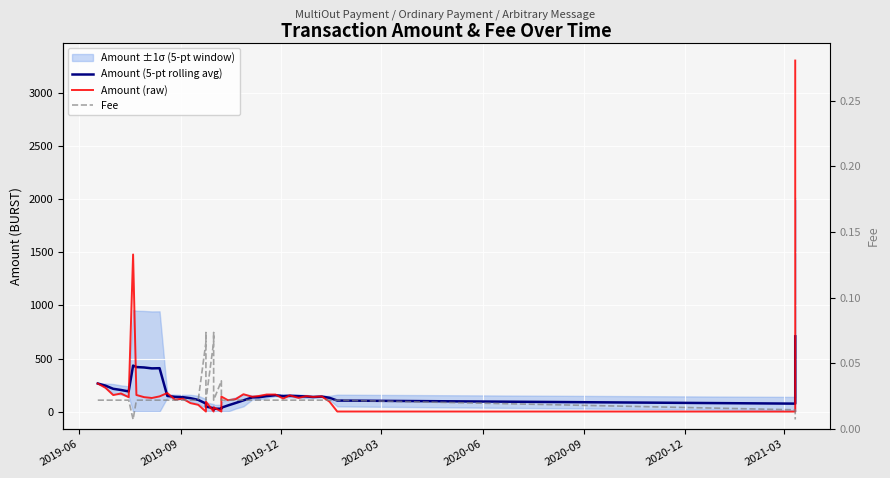

Reading left to right, list all the values displayed in this chart.

Amount (5-pt rolling avg): 264.6	244.3	214.6	203.6	189.9	433.2	419.6	415.8	407.2	408.8	147.5	138.7	135.8	126.2	110.3	75.3	52.9	47.3	31.4	18.7	26.8	26.8	36.4	57.7	81.1	105.8	133.6	134.7	145.5	154.2	146.1	148.7	145.2	142.1	137.5	141.5	129.6	103.9	74.8	709.1
Amount (raw): 264.6	223.9	155.3	170.4	135.4	1481.0	156.1	135.8	127.9	143.1	174.6	112.2	121.4	79.6	63.6	0.0	0.0	93.4	0.0	0.0	40.4	0.0	141.4	106.8	117.1	163.5	139.5	146.8	160.7	160.7	122.8	152.6	129.0	145.2	137.8	142.7	93.2	0.4	0.0	3309.2
Fee: 0.0	0.0	0.0	0.0	0.0	0.0	0.0	0.0	0.0	0.0	0.0	0.0	0.0	0.0	0.0	0.1	0.1	0.0	0.1	0.1	0.0	0.0	0.0	0.0	0.0	0.0	0.0	0.0	0.0	0.0	0.0	0.0	0.0	0.0	0.0	0.0	0.0	0.0	0.0	0.0